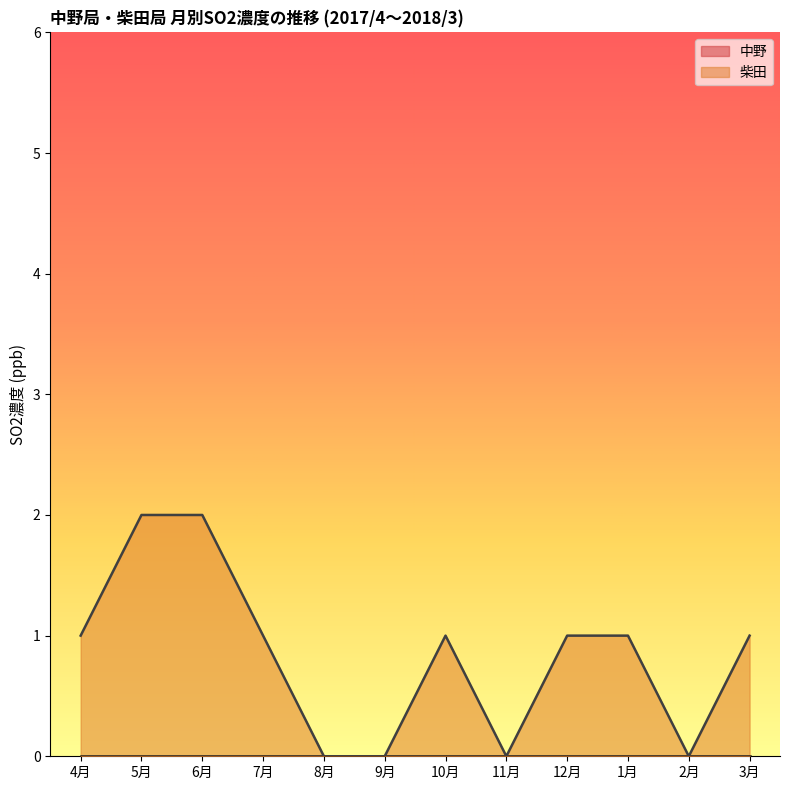

Rank the categories by value from lowest to highest.

8月, 9月, 11月, 2月, 4月, 7月, 10月, 12月, 1月, 3月, 5月, 6月